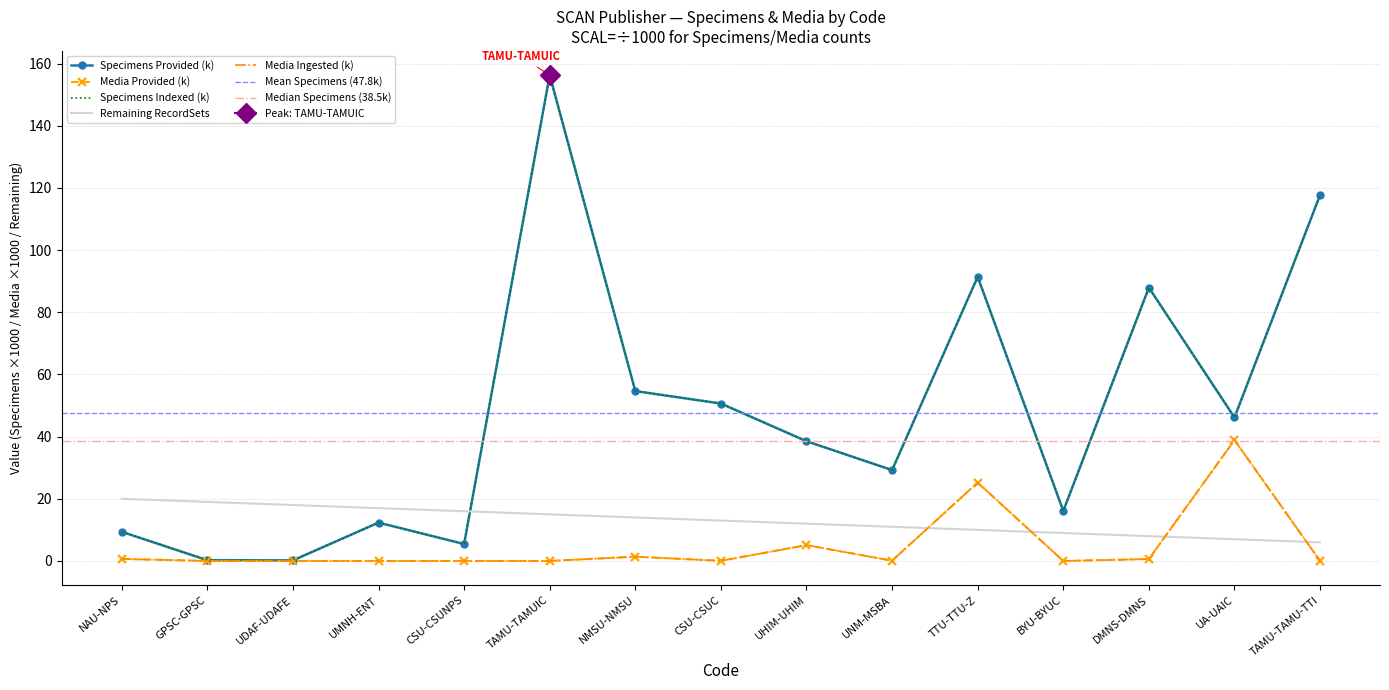

Reading left to right, extract all data points from this chart.

Specimens Provided: 9.4	0.3	0.2	12.3	5.5	156.3	54.7	50.6	38.5	29.2	91.4	16.1	87.9	46.2	117.8
Specimens Ingested: 9.4	0.3	0.2	12.3	5.5	156.3	54.7	50.6	38.5	29.2	91.4	16.1	87.9	46.2	117.8
Media Provided: 0.7	0.0	0.0	0.0	0.0	0.0	1.4	0.0	5.1	0.1	25.2	0.0	0.6	38.9	0.0
Media Ingested: 0.7	0.0	0.0	0.0	0.0	0.0	1.4	0.0	5.1	0.1	25.2	0.0	0.6	38.9	0.0
Remaining RecordSets: 20.0	19.0	18.0	17.0	16.0	15.0	14.0	13.0	12.0	11.0	10.0	9.0	8.0	7.0	6.0